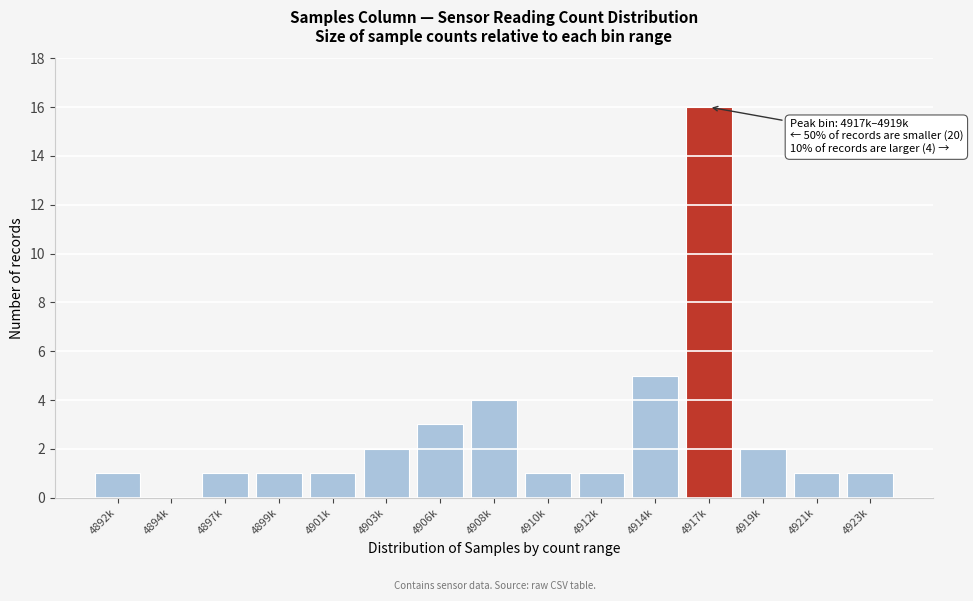

Reading left to right, list all the values displayed in this chart.

4892k=1	4894k=0	4897k=1	4899k=1	4901k=1	4903k=2	4906k=3	4908k=4	4910k=1	4912k=1	4914k=5	4917k=16	4919k=2	4921k=1	4923k=1